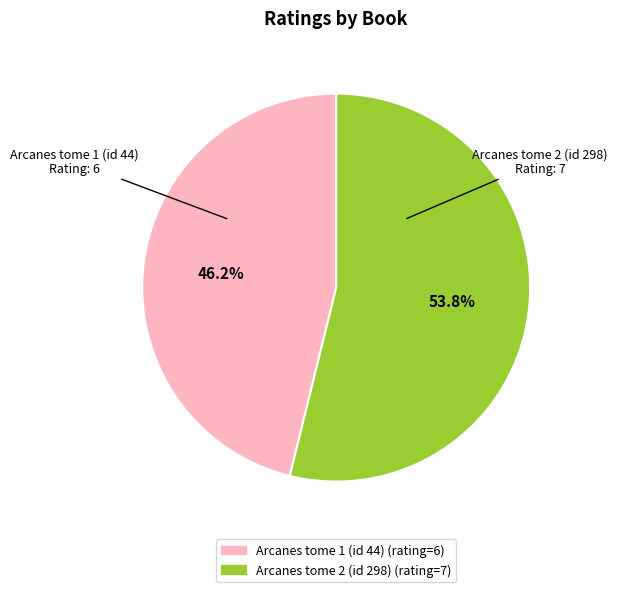

Is the sum of Arcanes tome 2 (id 298) and Arcanes tome 1 (id 44) greater than half?

Yes